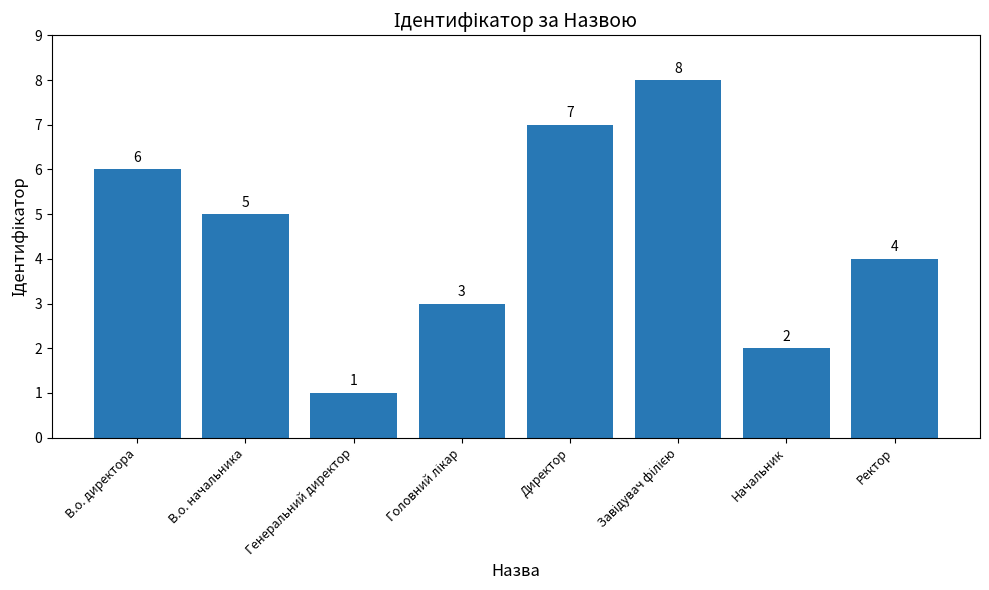

What is the sum of the values at Ректор and Начальник?

6